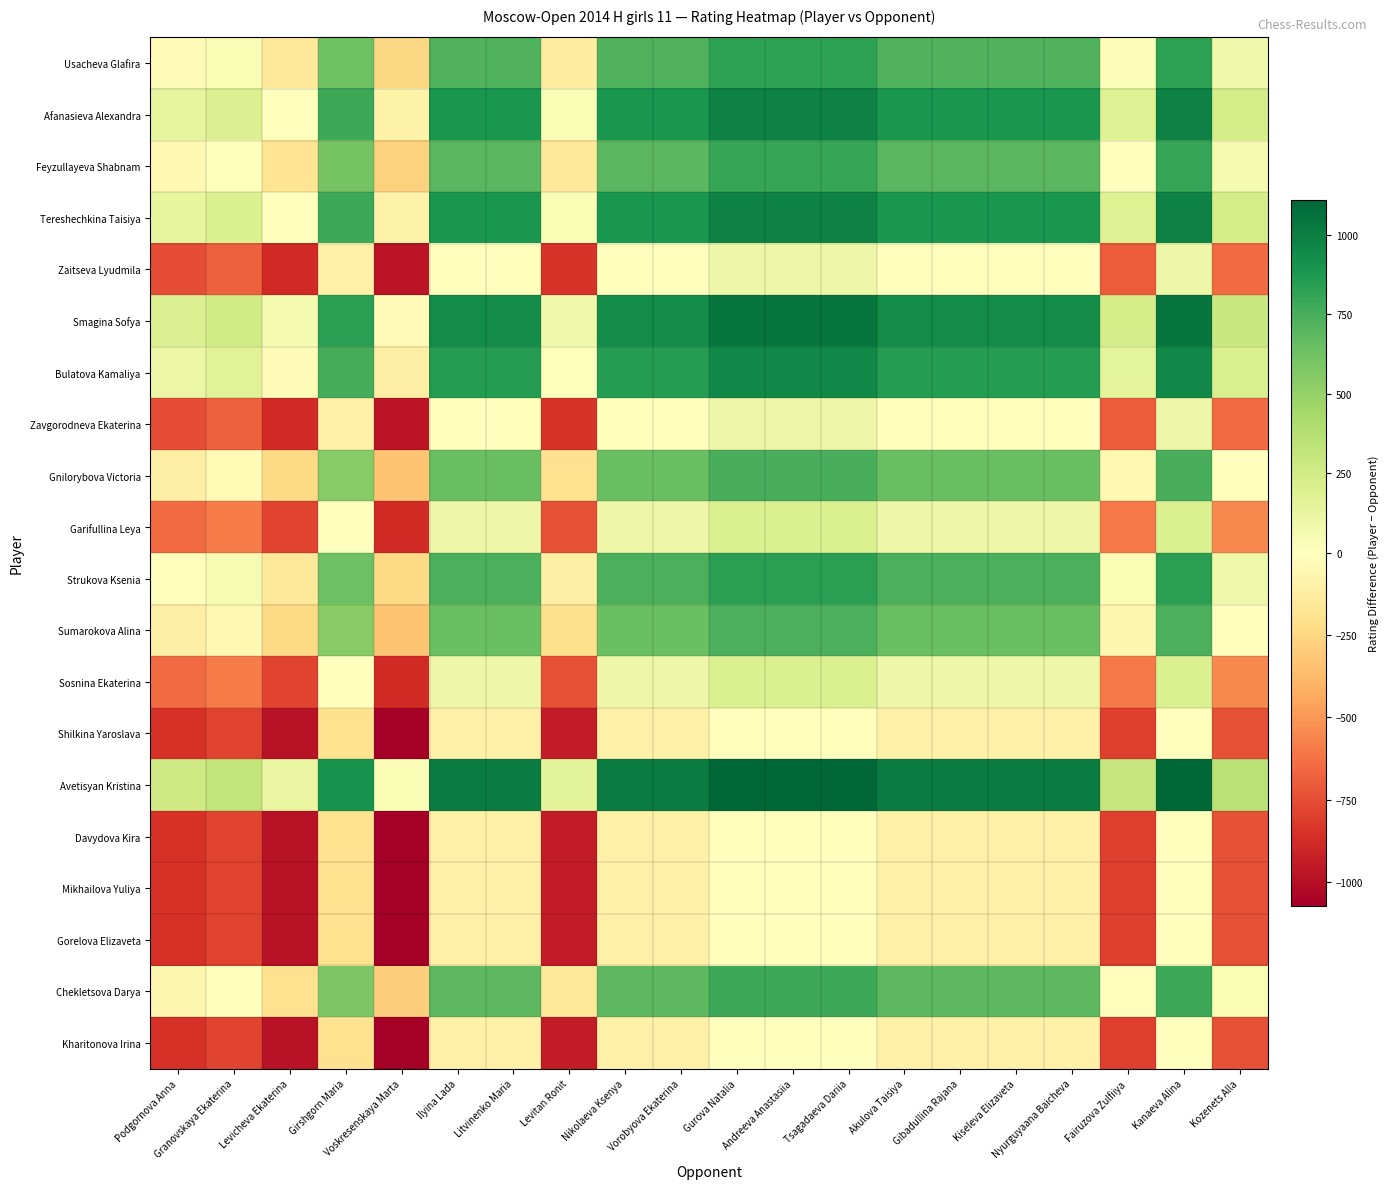

Which series changed the most between Gibadullina Rajana and Kozenets Alla?

Usacheva Glafira